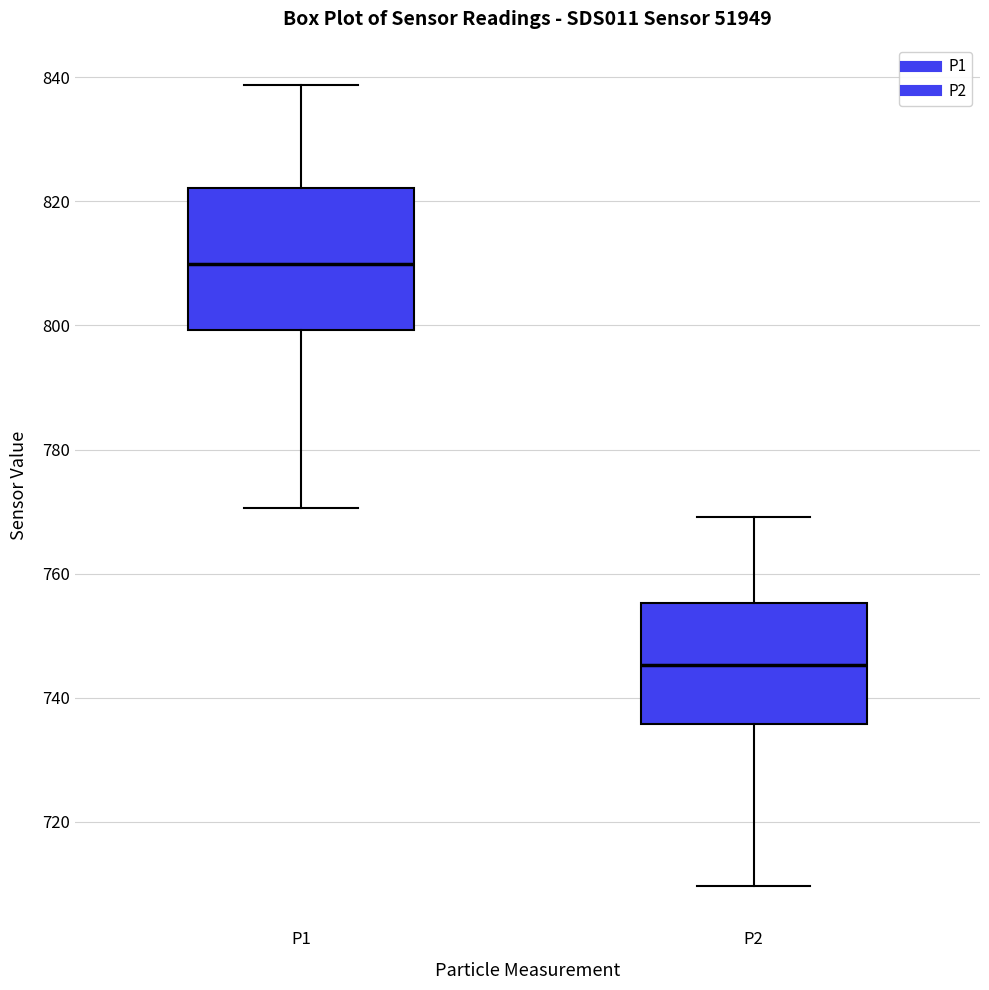

Which box's median line is the lowest?

P2